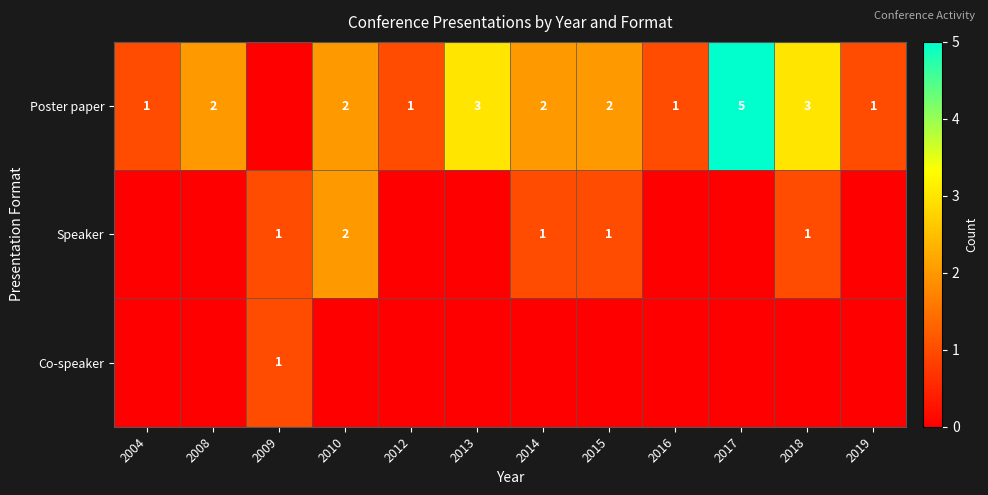

The value of Speaker at 2009 is 1. True or false?

True